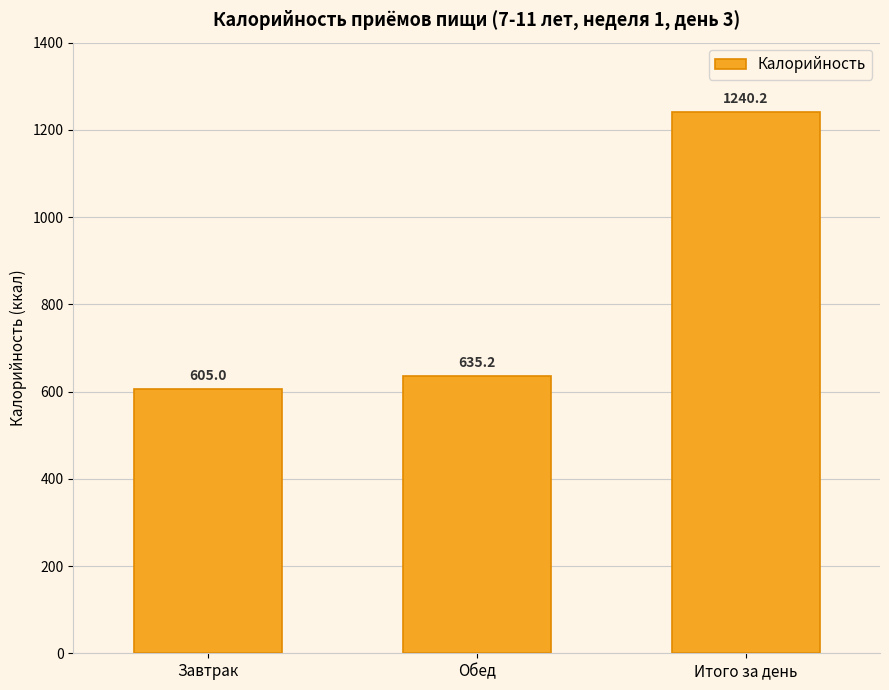

What is the label of the 2nd bar from the left?

Обед